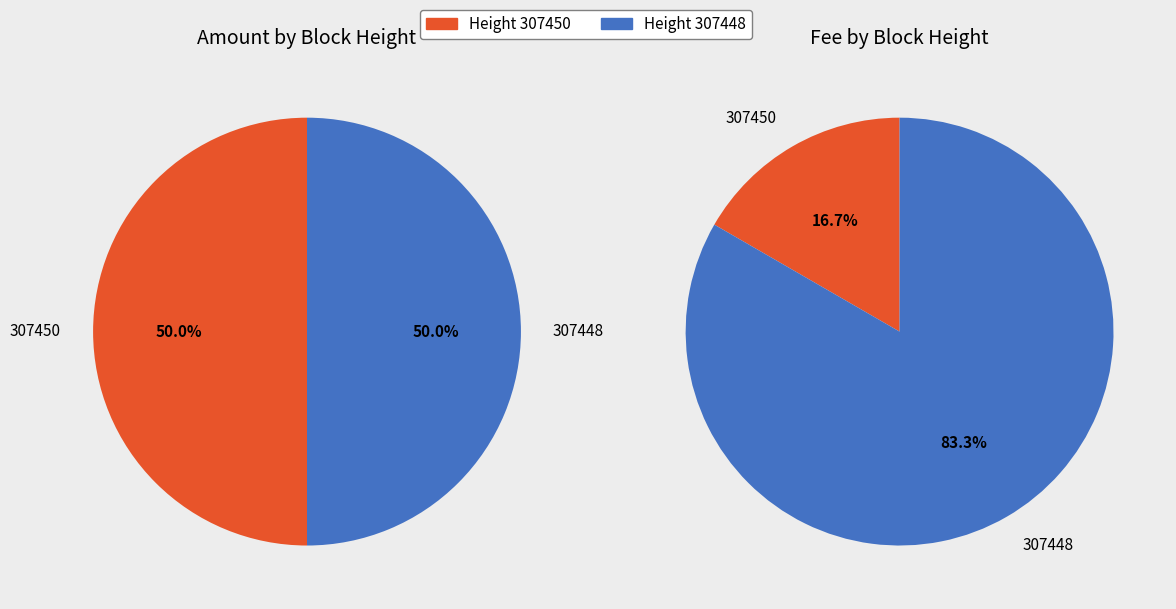

Which category has the biggest portion of the pie?

307448